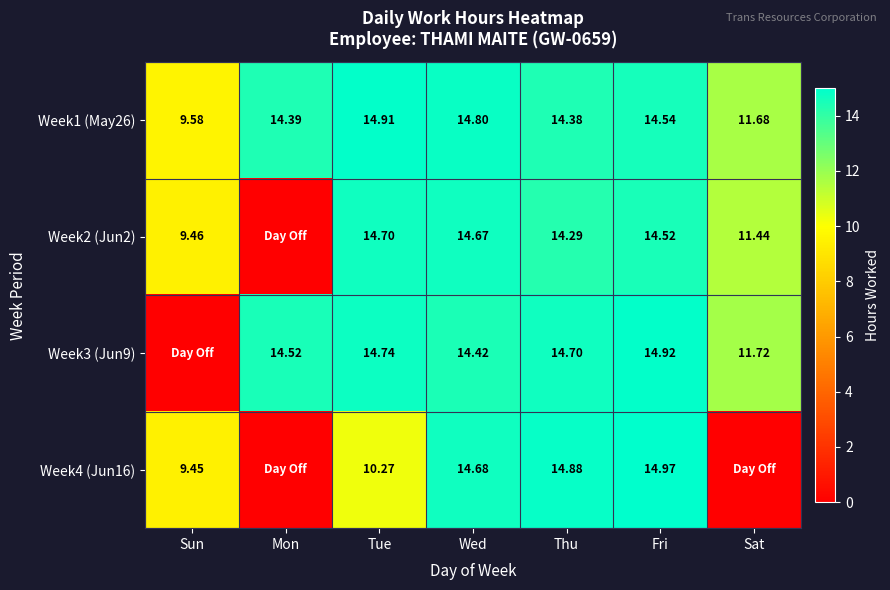

Where does the Week1 (May26) series first go above 14?

Mon